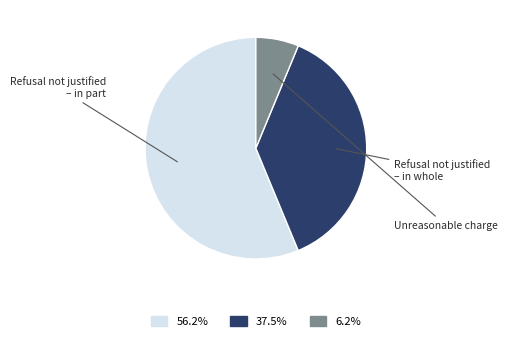

Is there a majority slice in this chart?

Yes